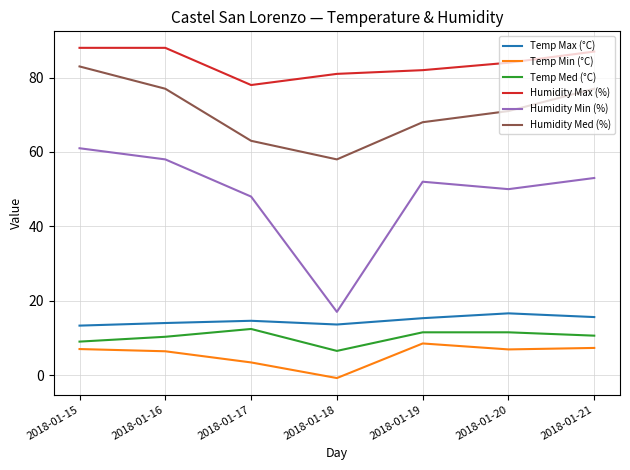

What is the greatest value displayed?

88.0